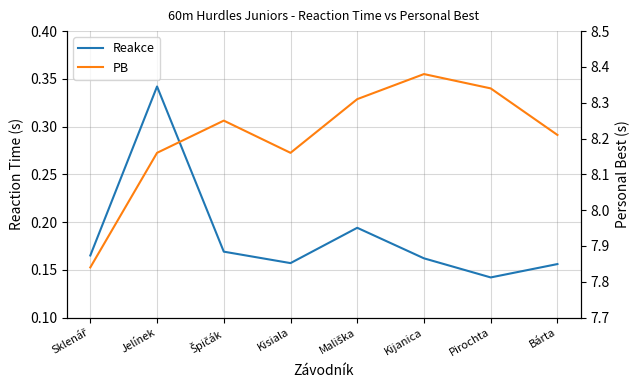

True or false: Reakce and PB intersect in this chart.

False